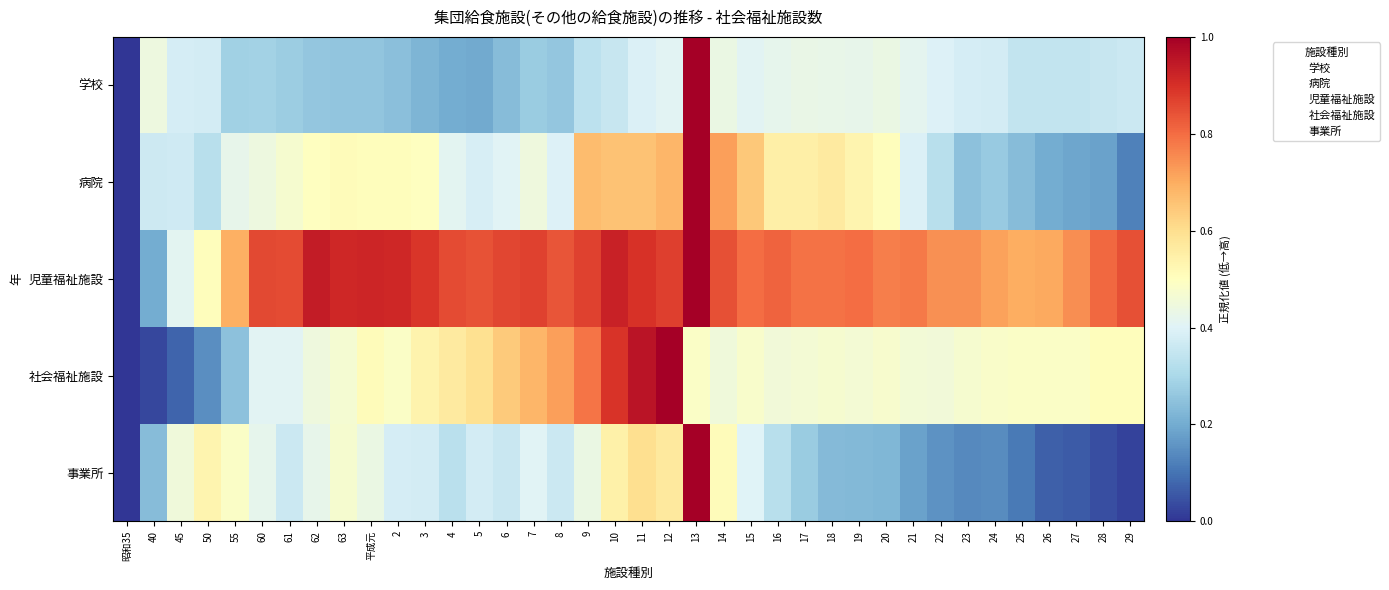

At how many categories does at least one series exceed 0?

37